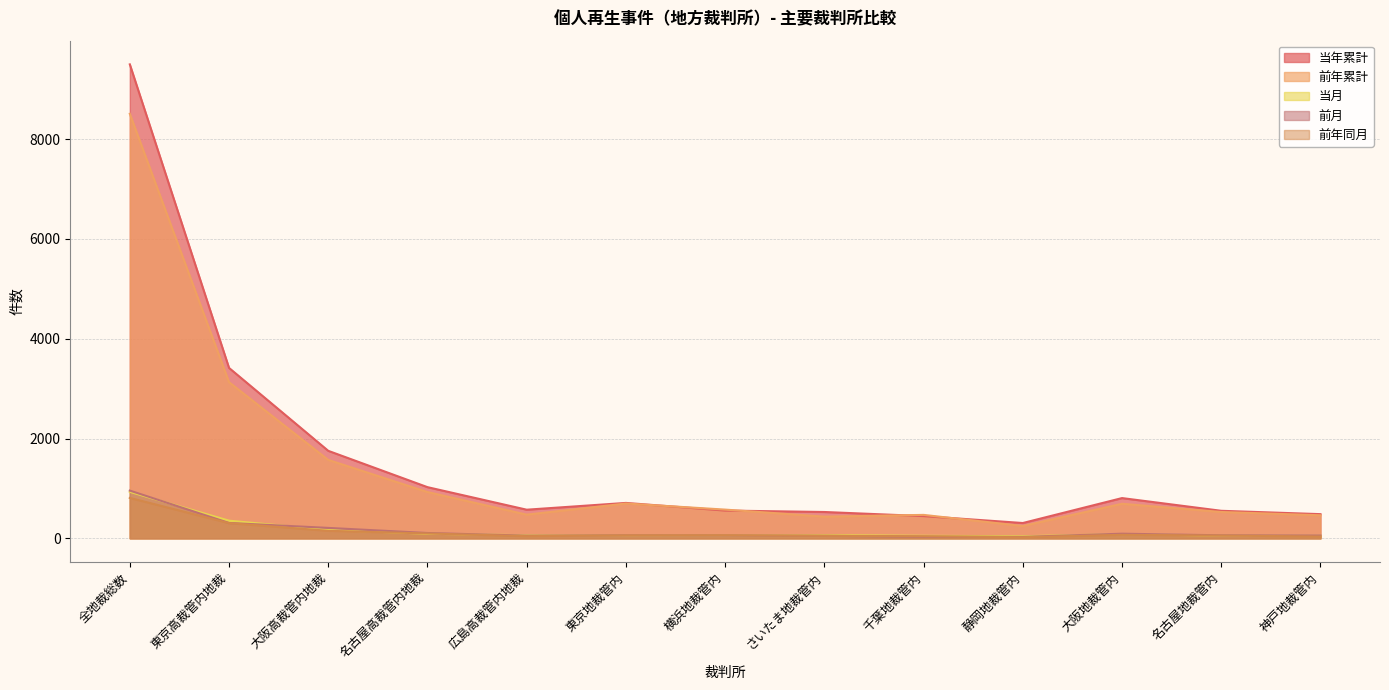

What is the value of the 当月 point at the 5th from the left?

61